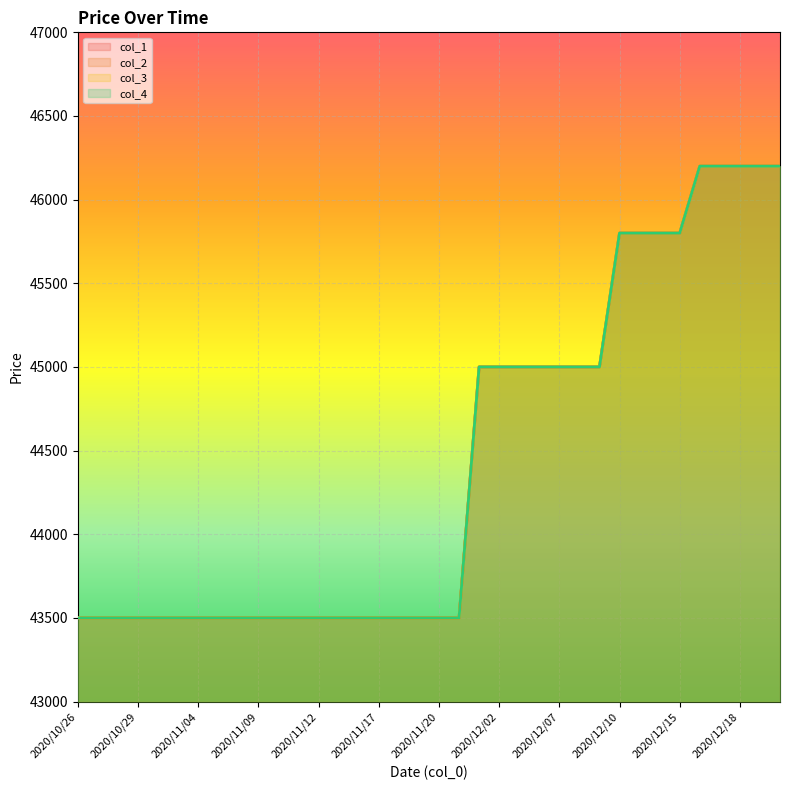

What is the maximum value shown in the chart?

46200